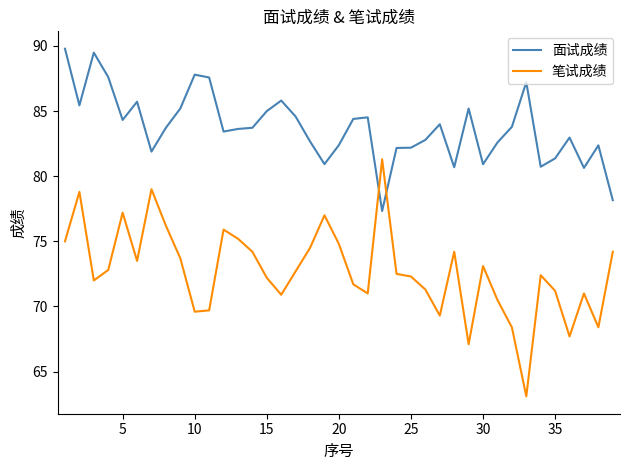

What is the minimum value for 面试成绩?

77.3